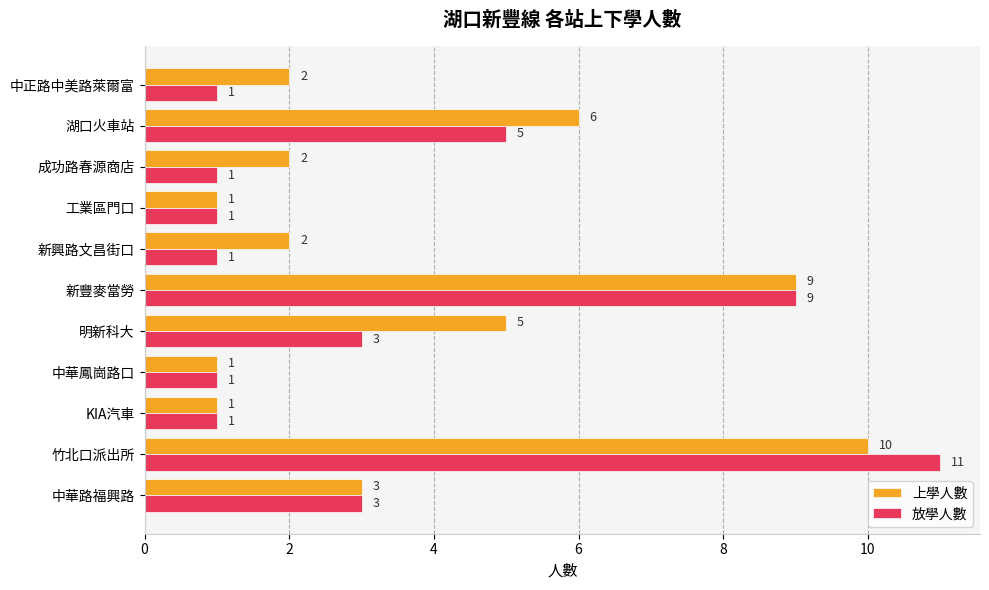

Is the value of 放學人數 at 中華鳳崗路口 greater than the value of 上學人數 at 成功路春源商店?

No